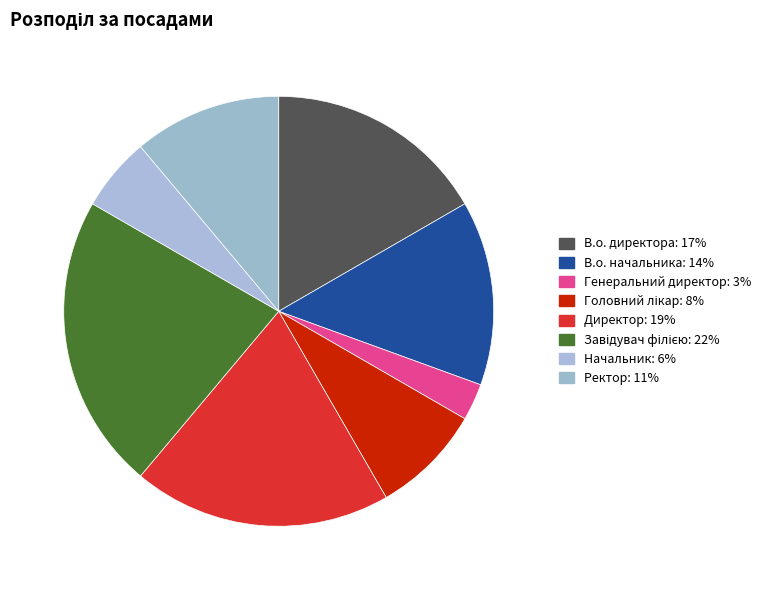

Does any single category account for the majority?

No